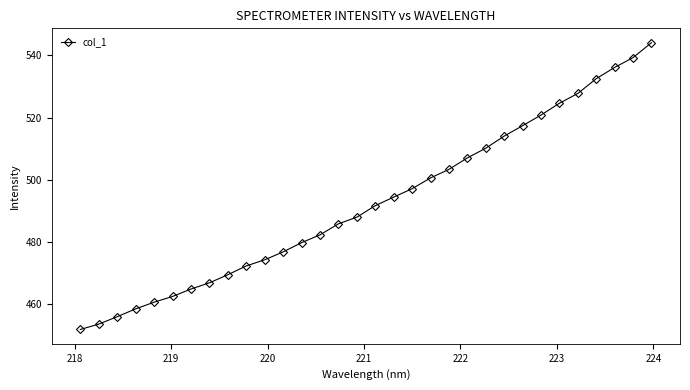

What is the maximum value shown in the chart?

544.1